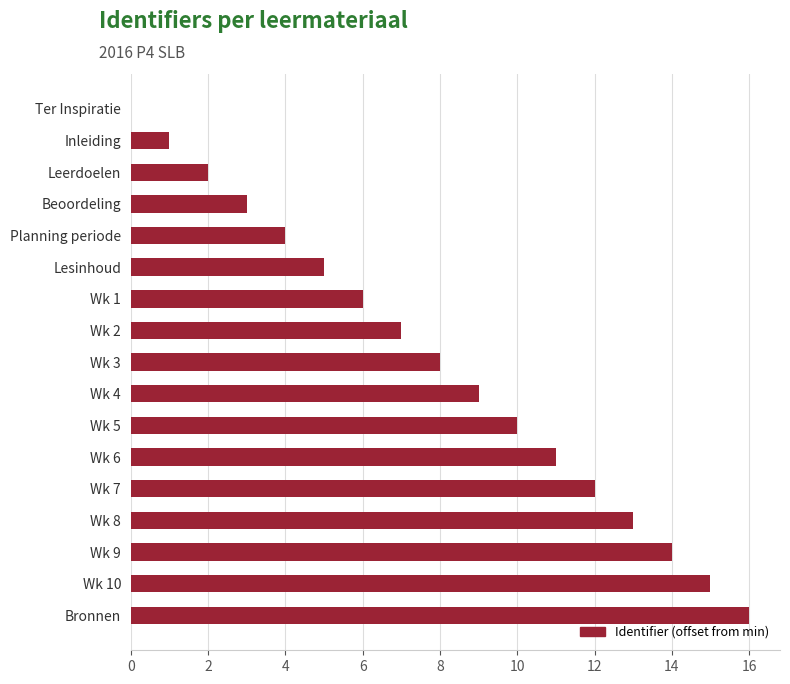

The chart shows a value of 27 at Wk 10. True or false?

False